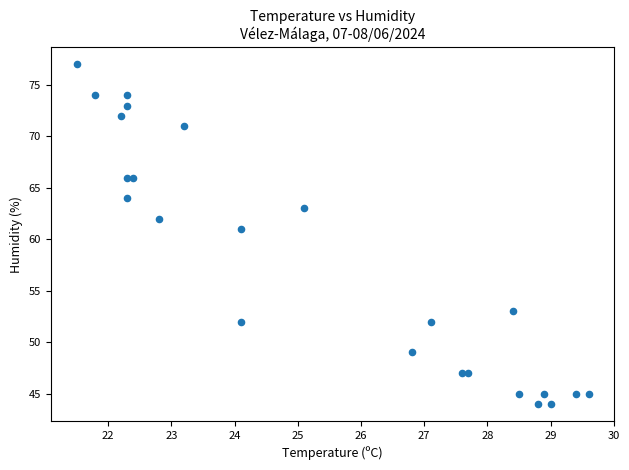

What Y value in the scatter plot is closest to 60?

61